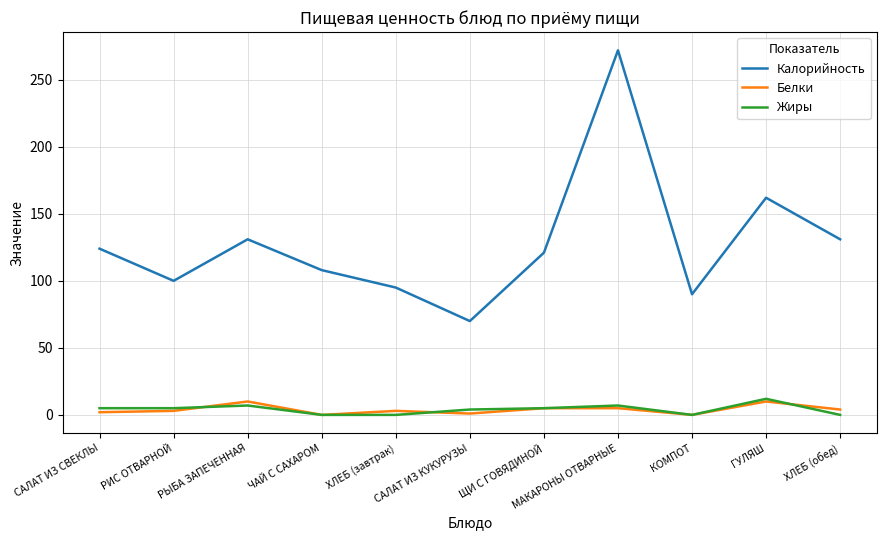

What is the maximum value for Калорийность?

272